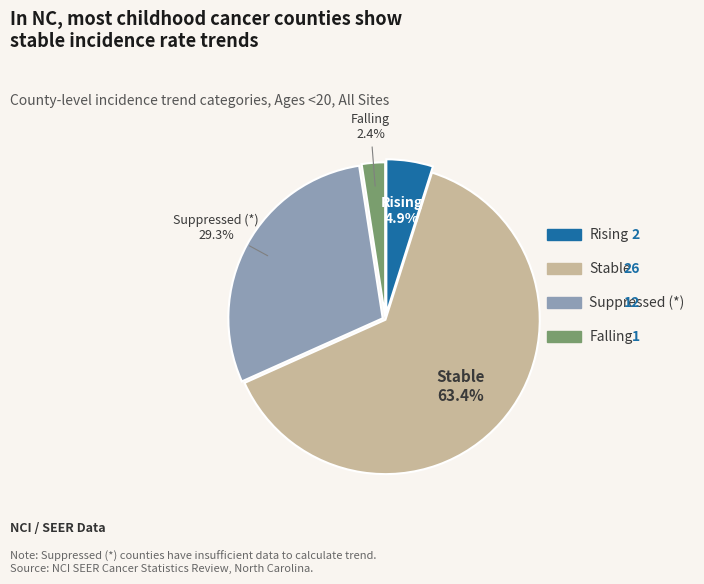

Count the number of slices in the pie.

4